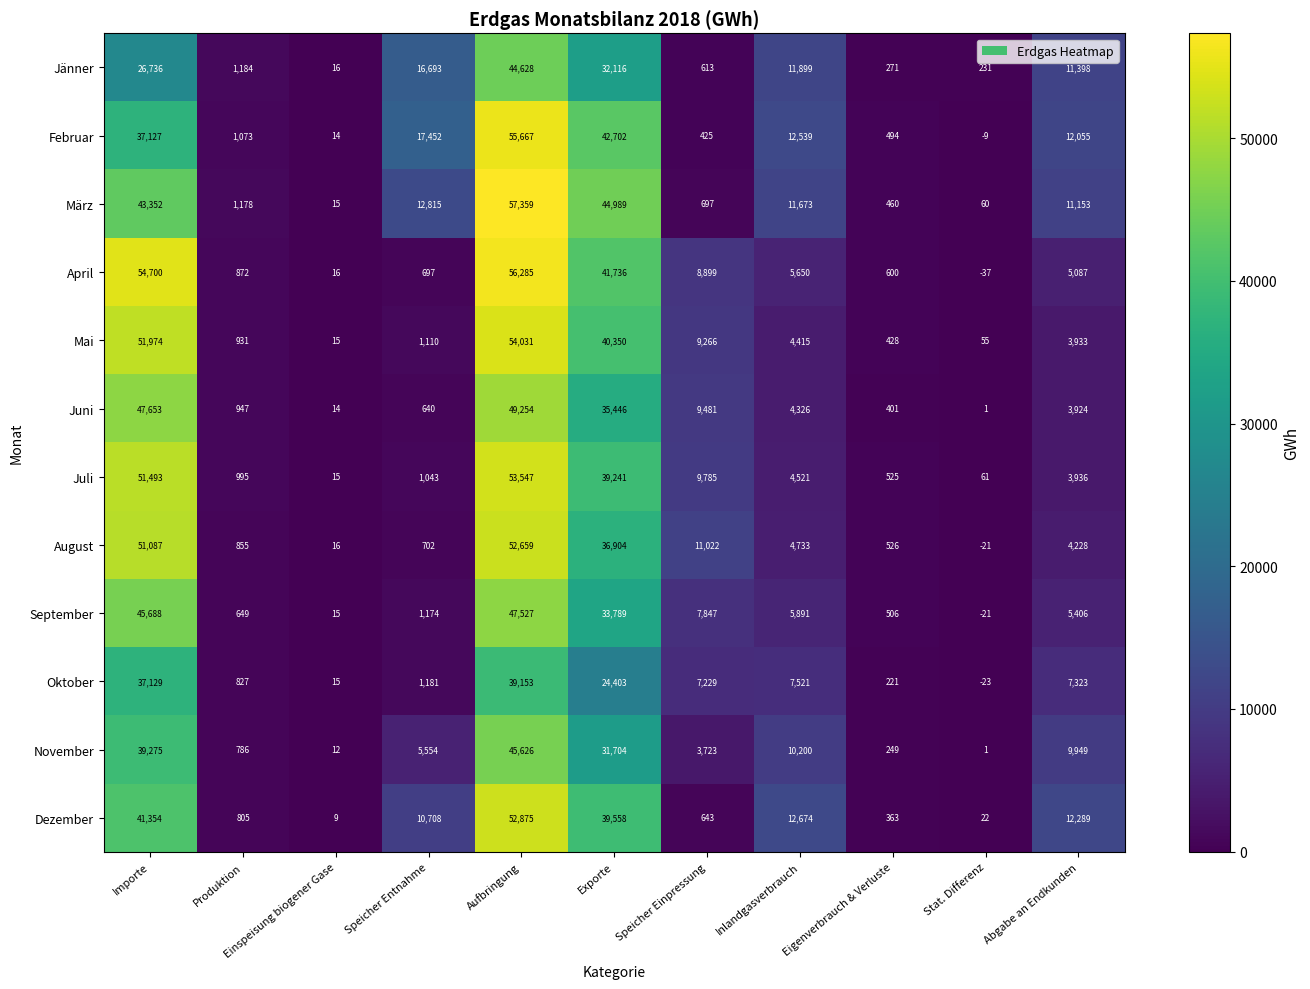

What is the spread (max minus min) of values at Inlandgasverbrauch?

8348